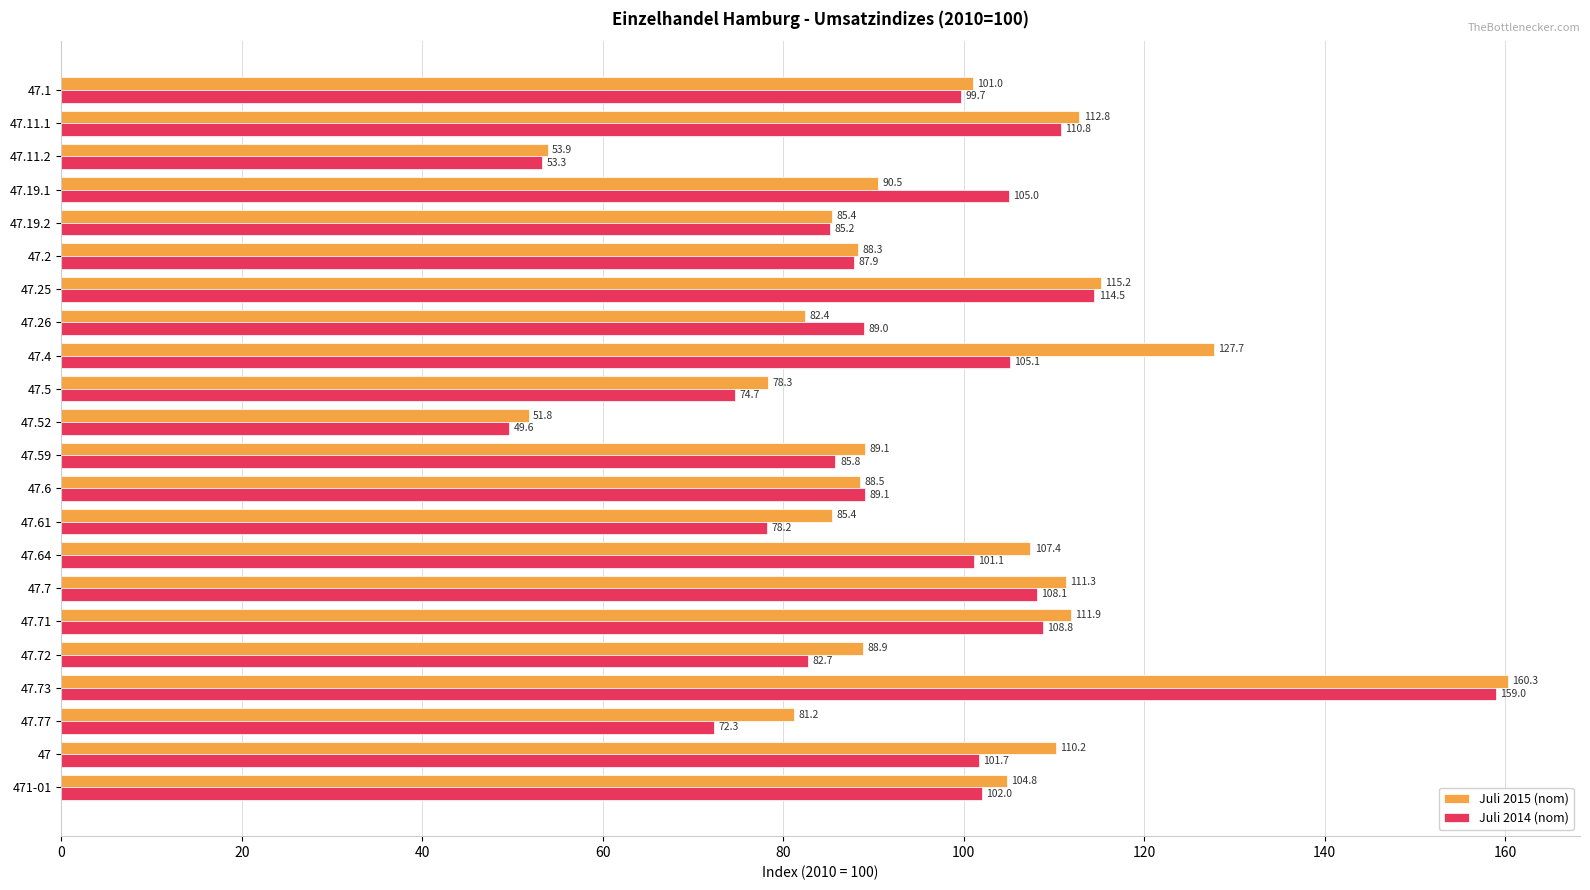

What value does the Juli 2014 (nom) series have at 47?

101.7